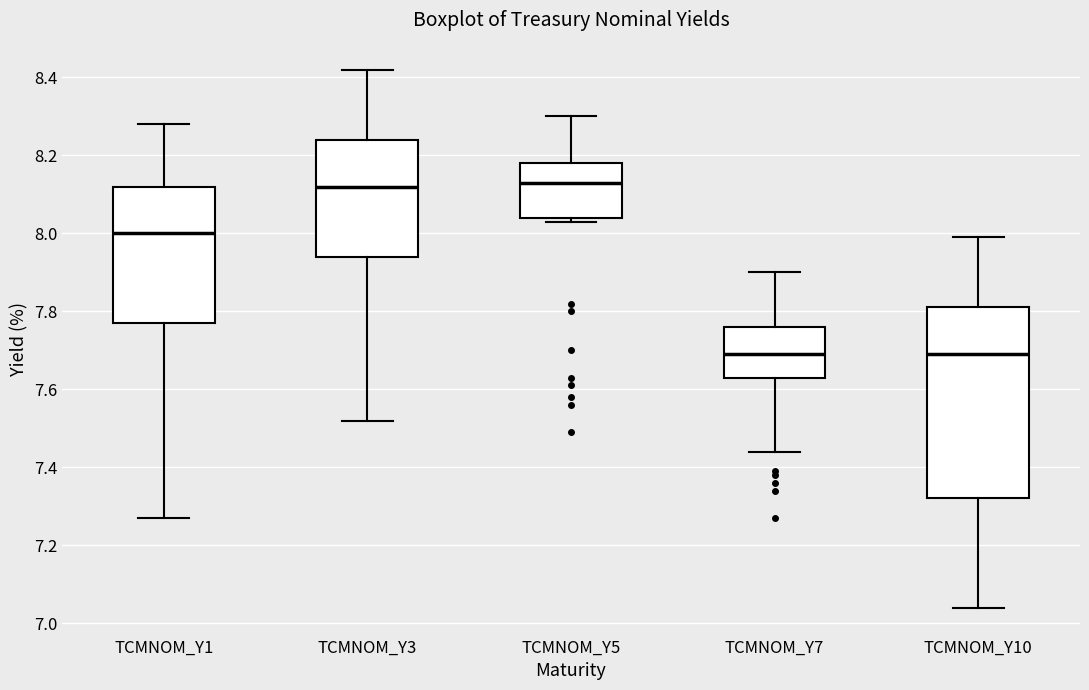

Which box is the tallest, from its lower edge to its upper edge?

TCMNOM_Y10